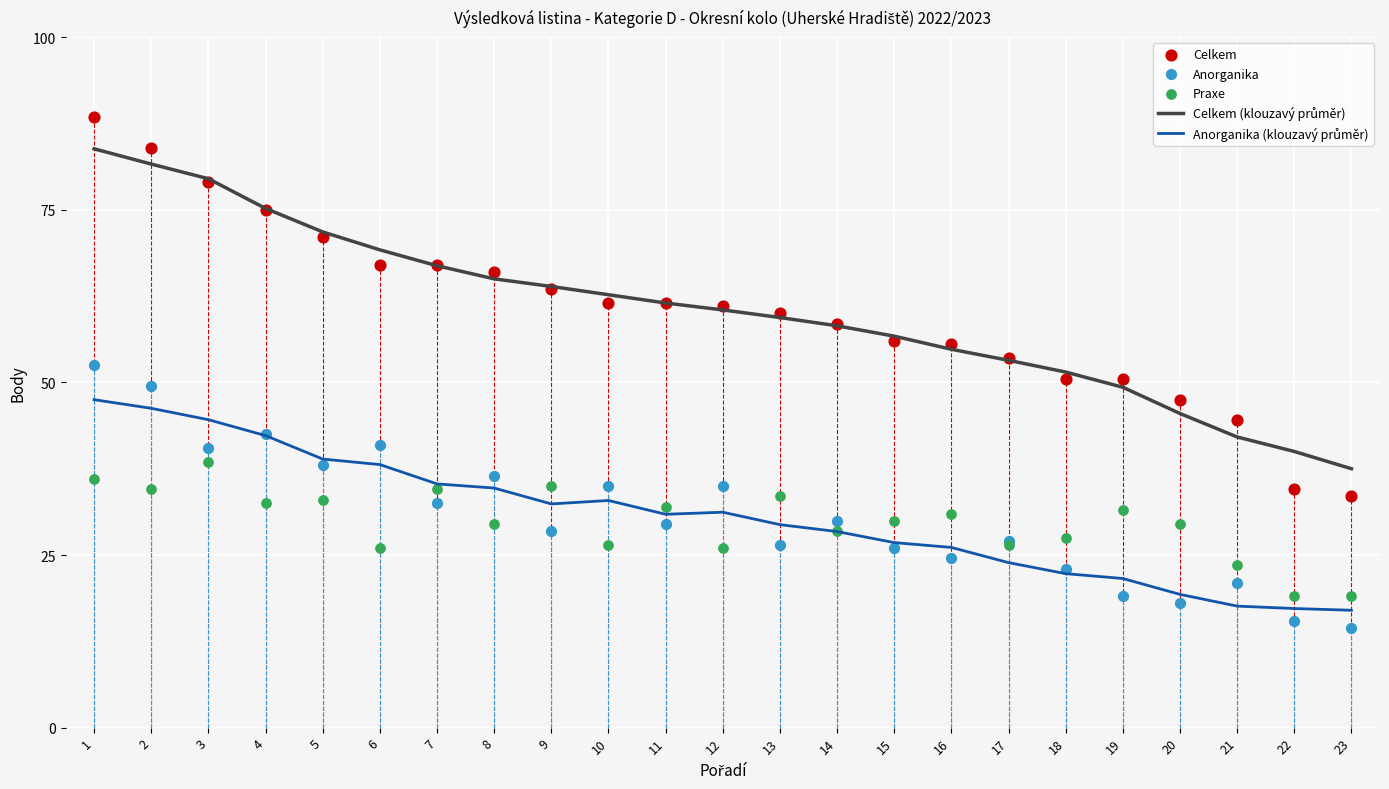

Which series has the largest total across all categories?

Celkem (klouzavý průměr)